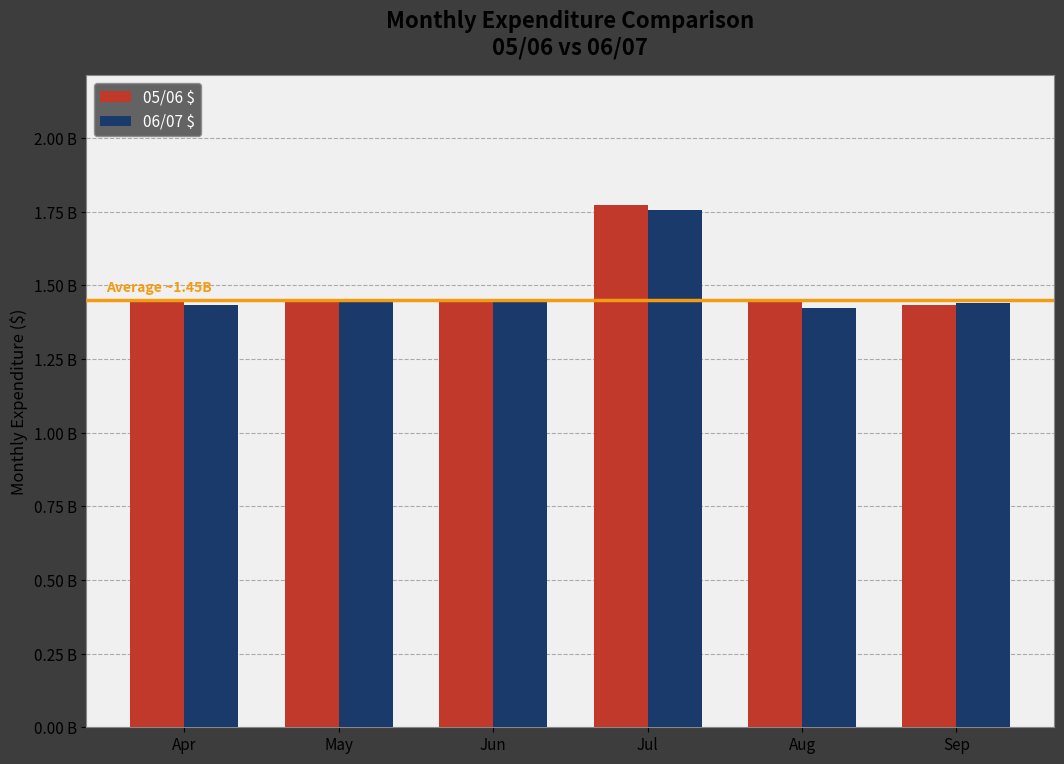

What are all the series names shown in the legend?

05/06 $, 06/07 $